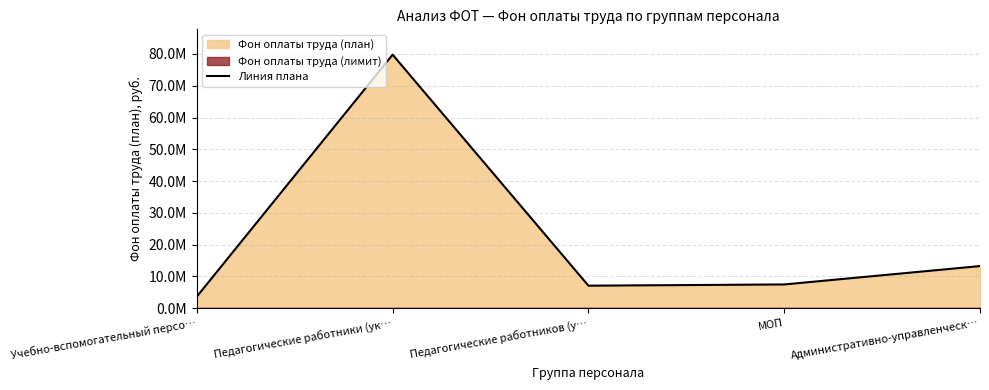

What is the change in value from Педагогические работники (ук… to Административно-управленческ…?

-66538517.4